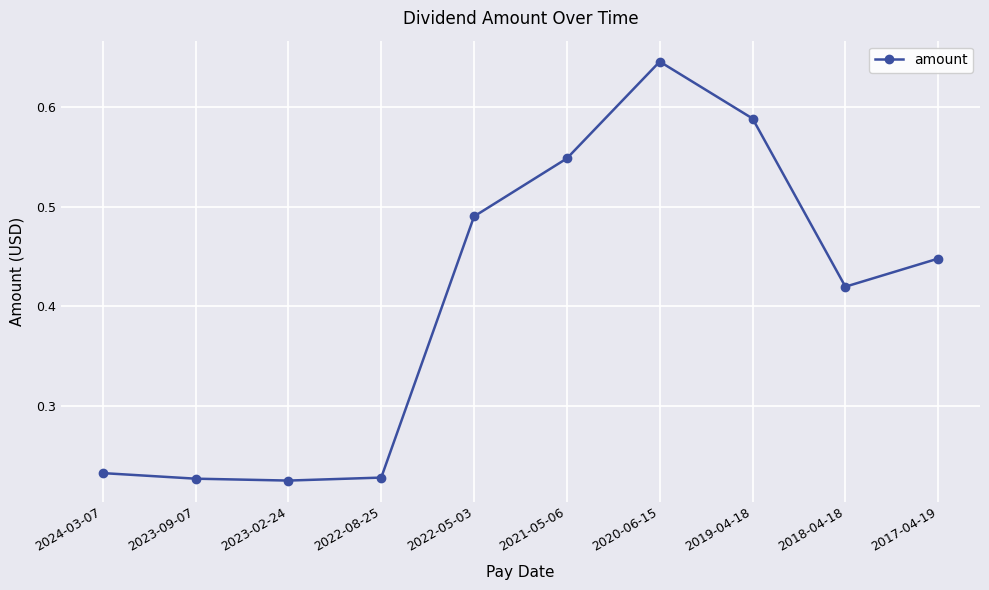

At which category does the chart reach its peak across all series?

2020-06-15